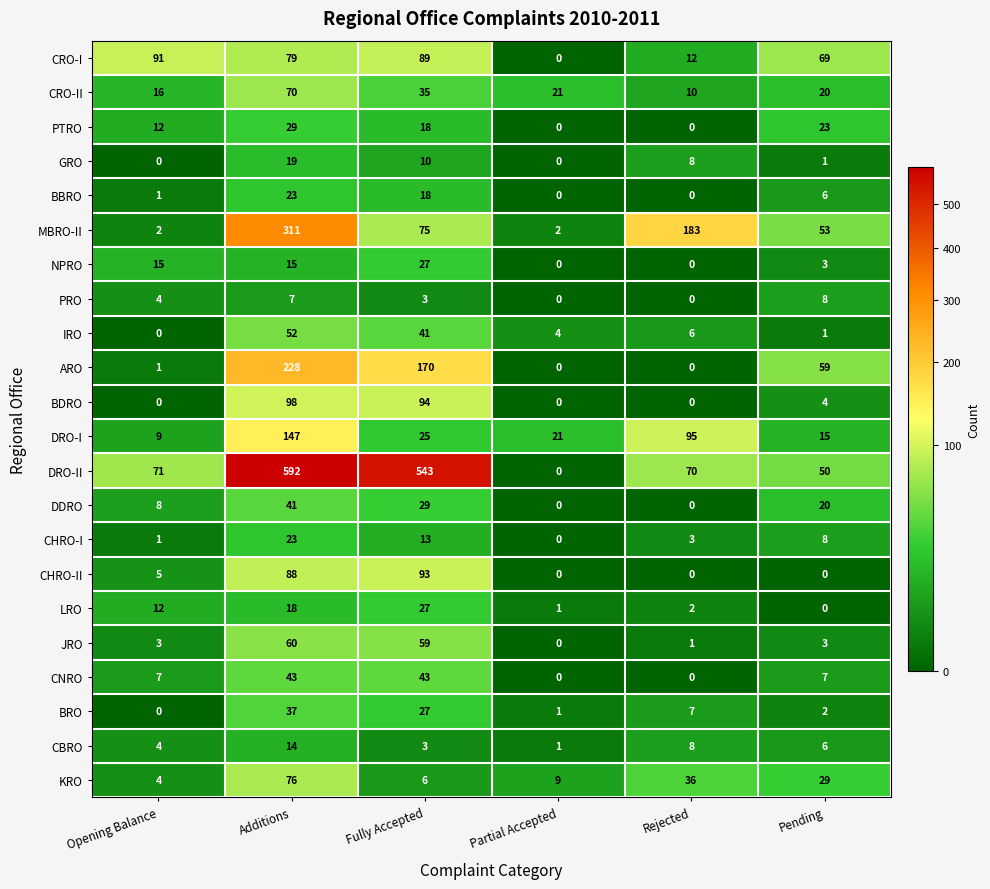

At which category is the sum across all series the highest?

Additions